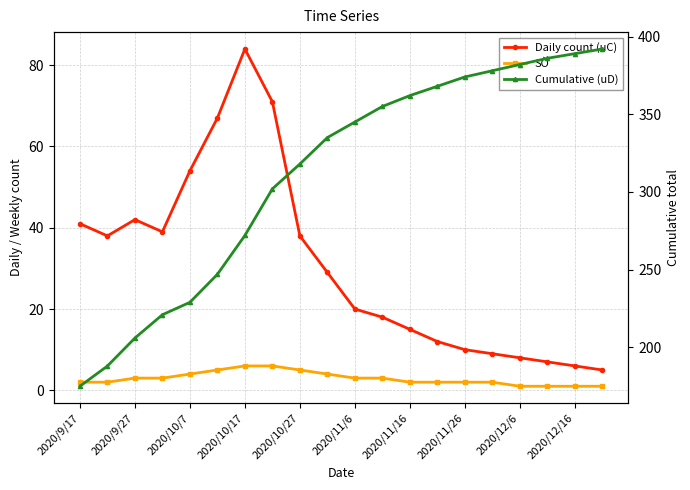

What is the value of the Cumulative (uD) point at the 6th from the left?

247